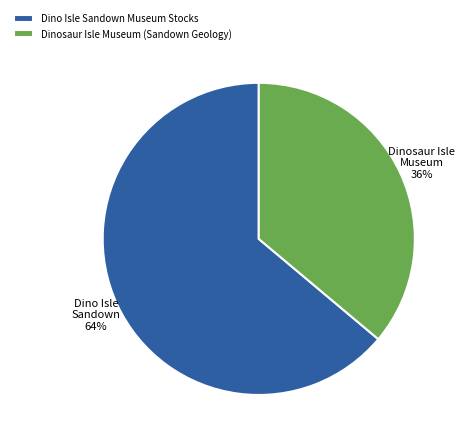

Approximately how many times larger is the value at Dinosaur Isle Museum (Sandown Geology) compared to Dino Isle Sandown Museum Stocks?

0.6